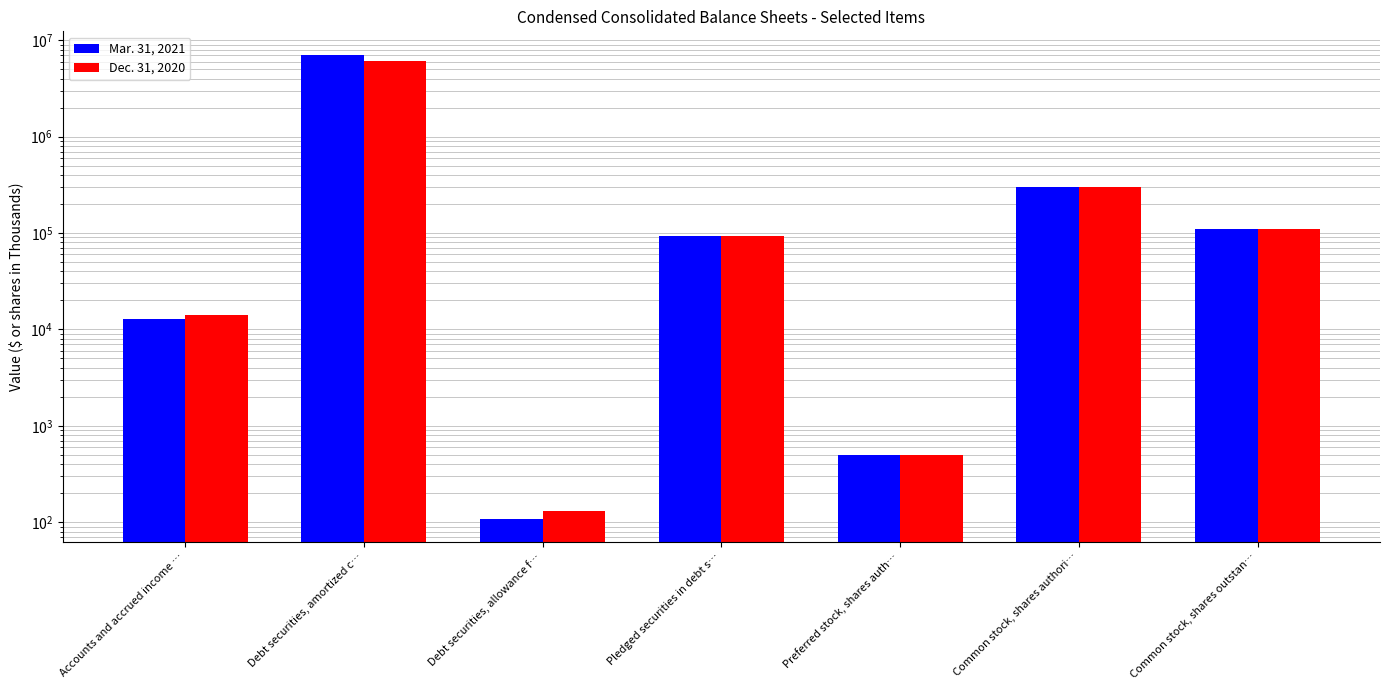

Does the chart contain stacked bars?

No